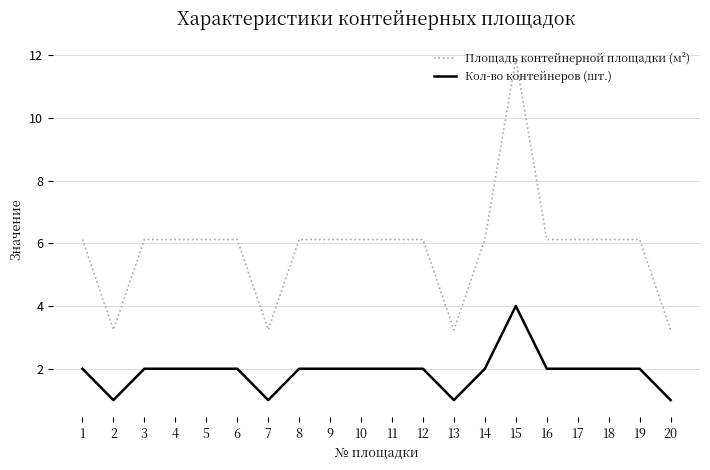

Reading left to right, transcribe all the data shown in this chart.

Площадь контейнерной площадки (м²): 6.1	3.2	6.1	6.1	6.1	6.1	3.2	6.1	6.1	6.1	6.1	6.1	3.2	6.1	11.9	6.1	6.1	6.1	6.1	3.2
Кол-во контейнеров (шт.): 2.0	1.0	2.0	2.0	2.0	2.0	1.0	2.0	2.0	2.0	2.0	2.0	1.0	2.0	4.0	2.0	2.0	2.0	2.0	1.0